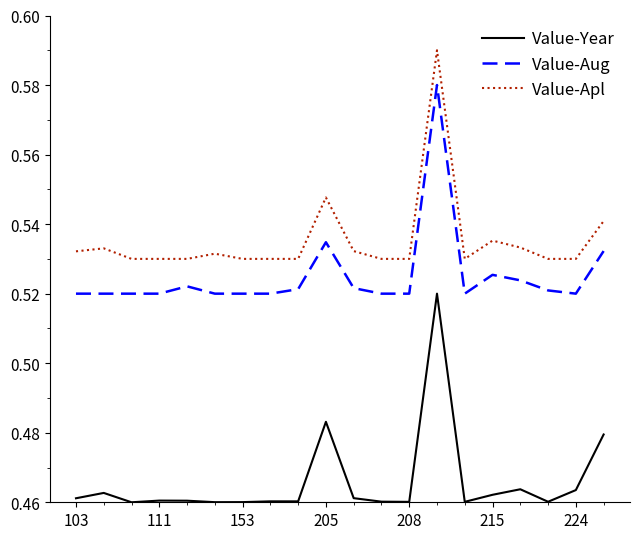

Which series has the largest total across all categories?

Value-Apl